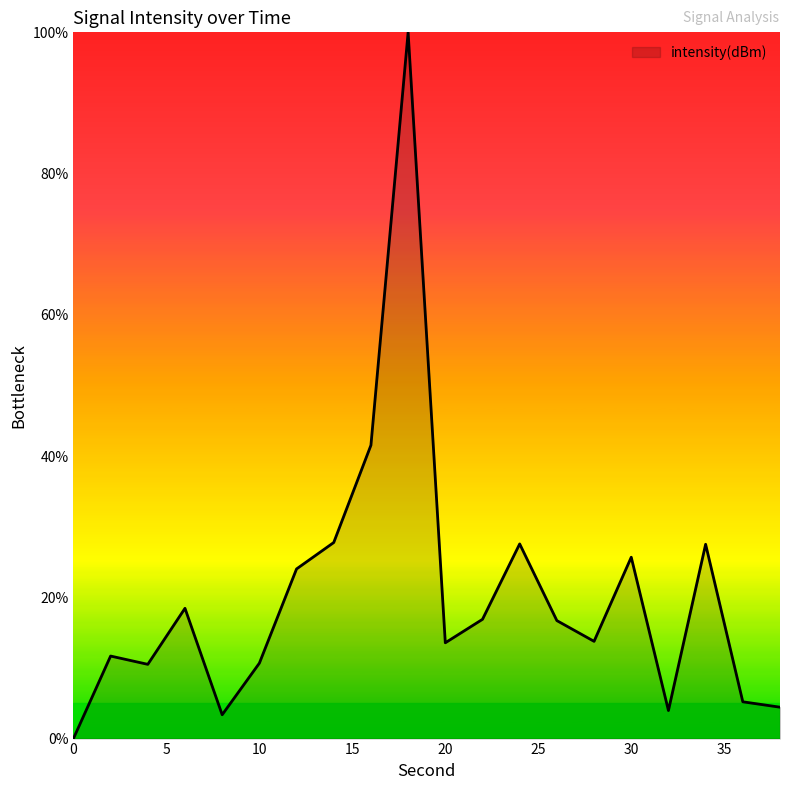

How many categories are shown in the chart?

20